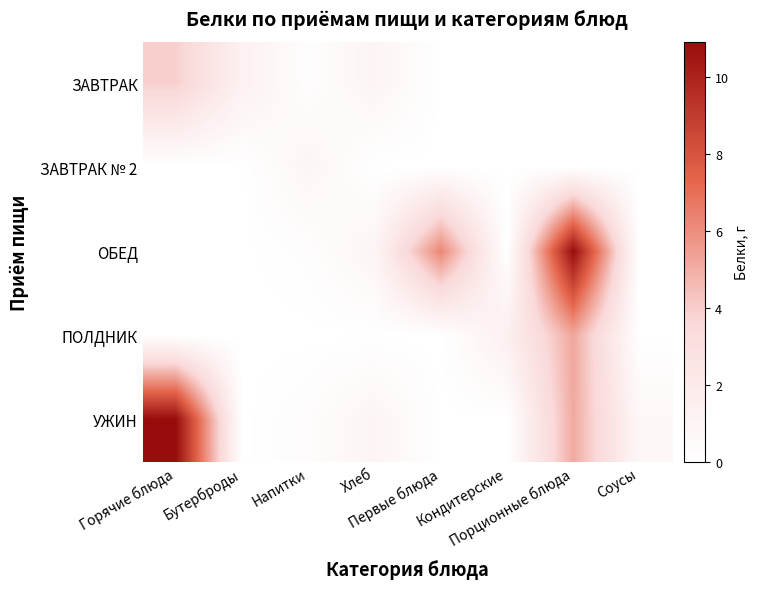

Reading left to right, extract all data points from this chart.

ЗАВТРАК: Горячие блюда=3.9	Бутерброды=1.3	Напитки=0.2	Хлеб=1.0	Первые блюда=0.0	Кондитерские=0.0	Порционные блюда=0.0	Соусы=0.0
ЗАВТРАК № 2: Горячие блюда=0.0	Бутерброды=0.0	Напитки=0.9	Хлеб=0.0	Первые блюда=0.0	Кондитерские=0.0	Порционные блюда=0.0	Соусы=0.0
ОБЕД: Горячие блюда=0.0	Бутерброды=0.0	Напитки=0.2	Хлеб=1.0	Первые блюда=6.2	Кондитерские=0.0	Порционные блюда=10.9	Соусы=0.0
ПОЛДНИК: Горячие блюда=0.0	Бутерброды=0.0	Напитки=0.0	Хлеб=0.0	Первые блюда=0.0	Кондитерские=1.5	Порционные блюда=5.2	Соусы=0.0
УЖИН: Горячие блюда=10.9	Бутерброды=0.0	Напитки=0.3	Хлеб=1.0	Первые блюда=0.0	Кондитерские=0.0	Порционные блюда=5.1	Соусы=0.7